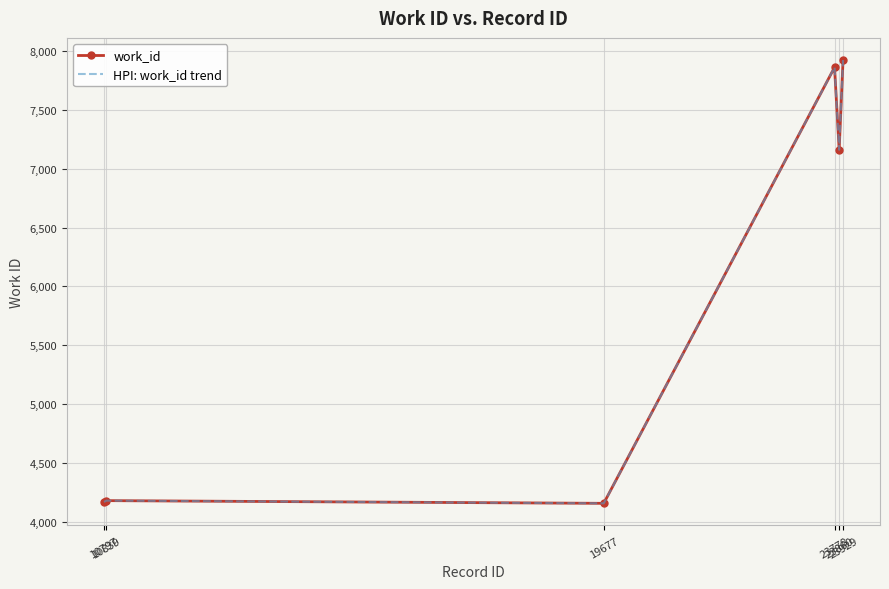

Rank the categories by work_id value from highest to lowest.

23929, 23778, 23860, 10839, 10797, 19677